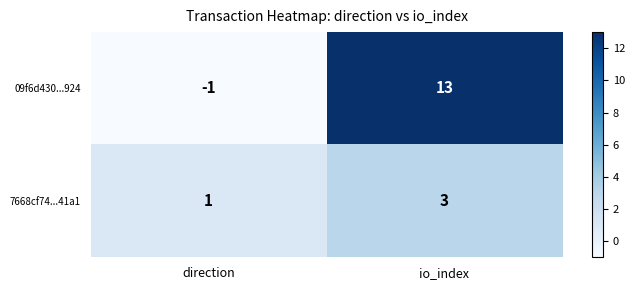

What is the highest value of the 09f6d430...924 series?

13